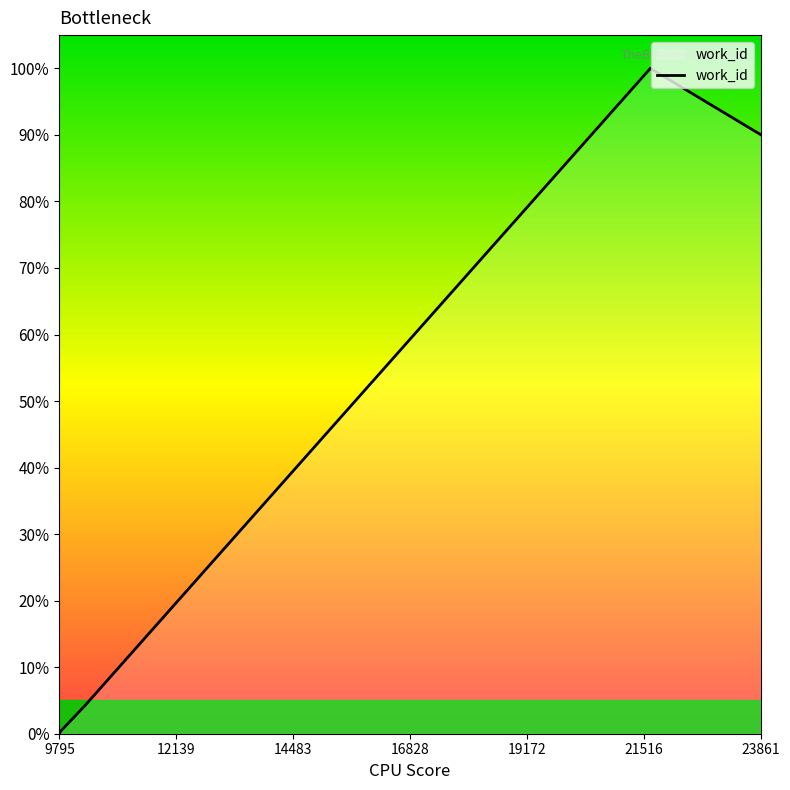

What is the difference between the maximum and second lowest values?

99.7